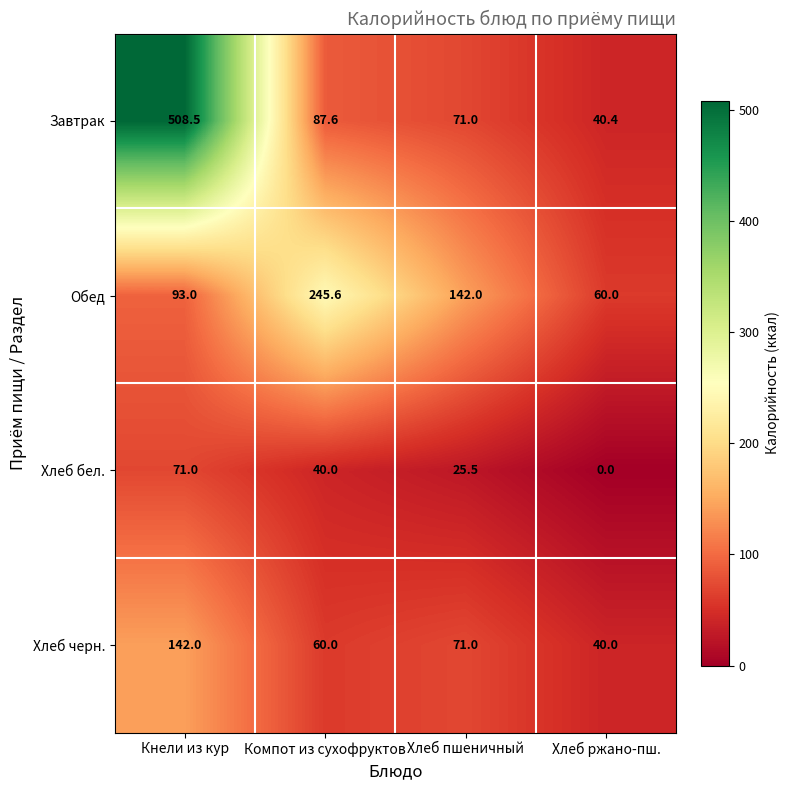

Reading left to right, list all the values displayed in this chart.

Завтрак: Кнели из кур=508.5	Компот из сухофруктов=87.6	Хлеб пшеничный=71.0	Хлеб ржано-пш.=40.4
Обед: Кнели из кур=93.0	Компот из сухофруктов=245.6	Хлеб пшеничный=142.0	Хлеб ржано-пш.=60.0
Хлеб бел.: Кнели из кур=71.0	Компот из сухофруктов=40.0	Хлеб пшеничный=25.5	Хлеб ржано-пш.=0.0
Хлеб черн.: Кнели из кур=142.0	Компот из сухофруктов=60.0	Хлеб пшеничный=71.0	Хлеб ржано-пш.=40.0